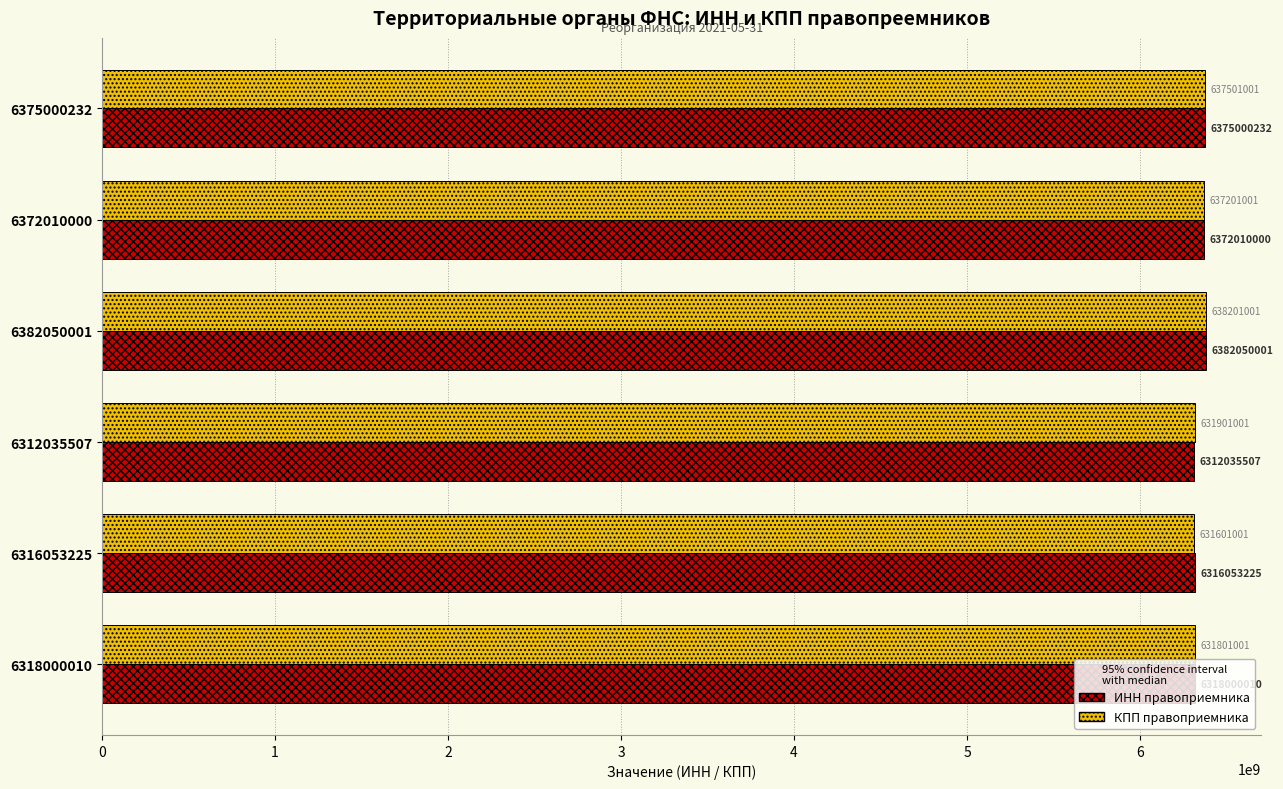

Are the bars horizontal?

Yes